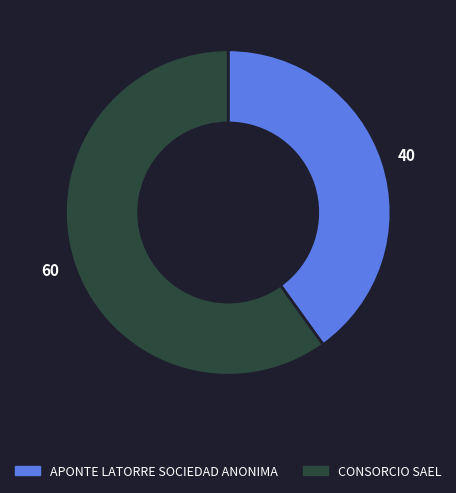

How many segments does this pie chart have?

2